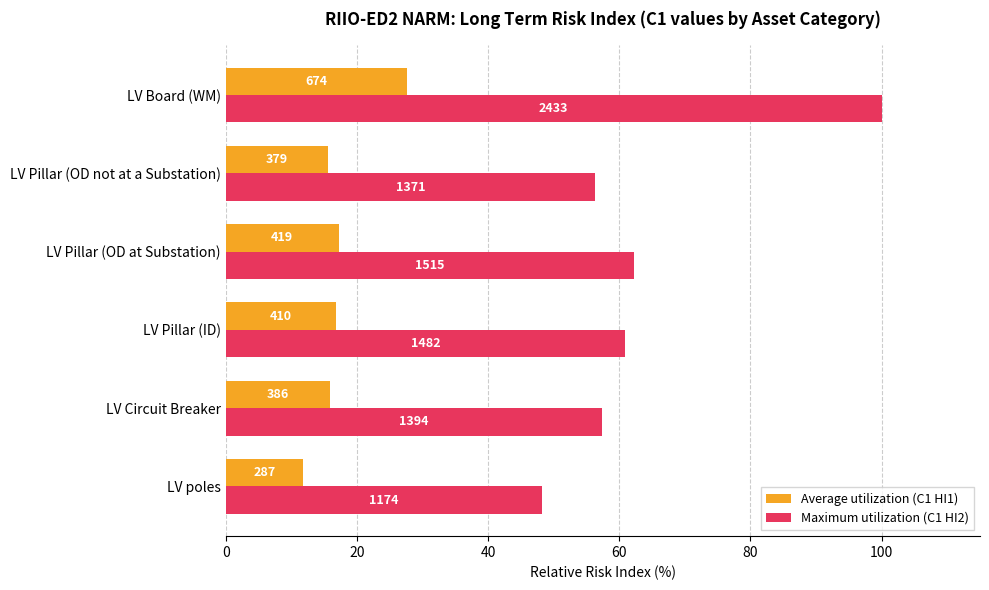

What are all the series names shown in the legend?

Average utilization (C1 HI1), Maximum utilization (C1 HI2)